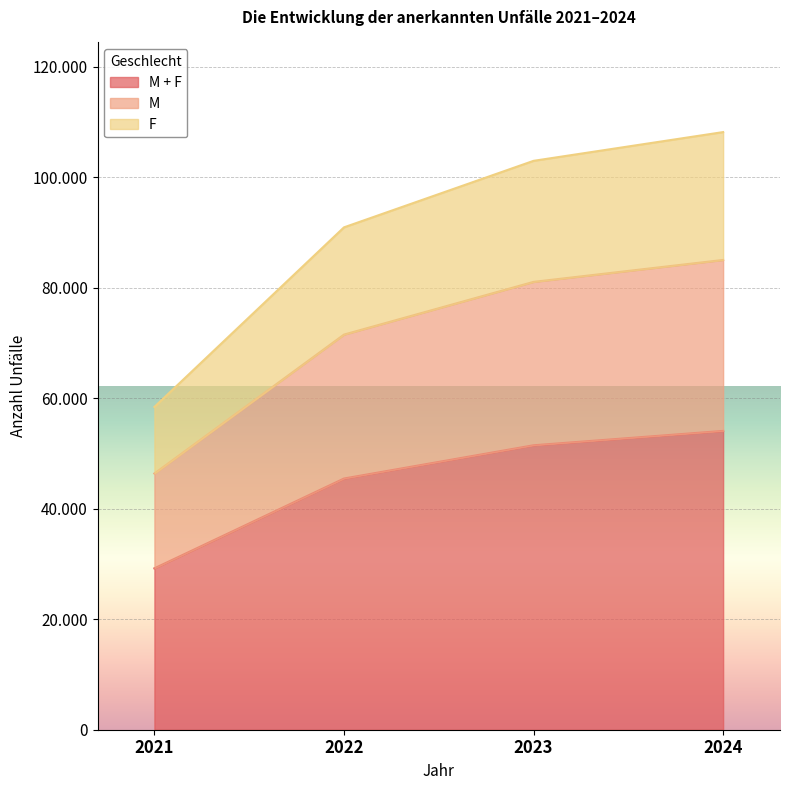

Which has a higher value, 2023 or 2024?

2024